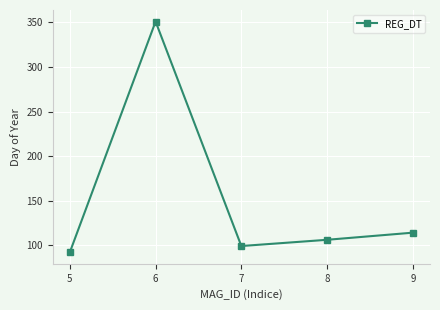

What is the value of the 5th point from the left?

114